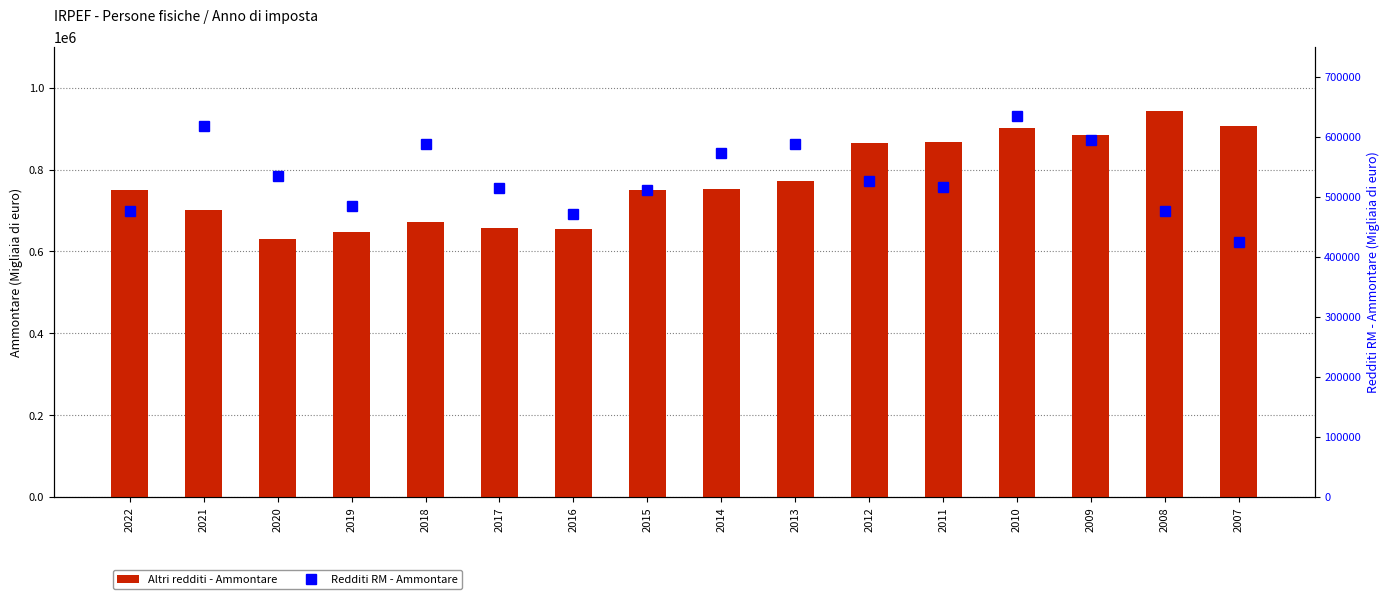

What are all the series names shown in the legend?

Altri redditi - Ammontare, Redditi RM - Ammontare